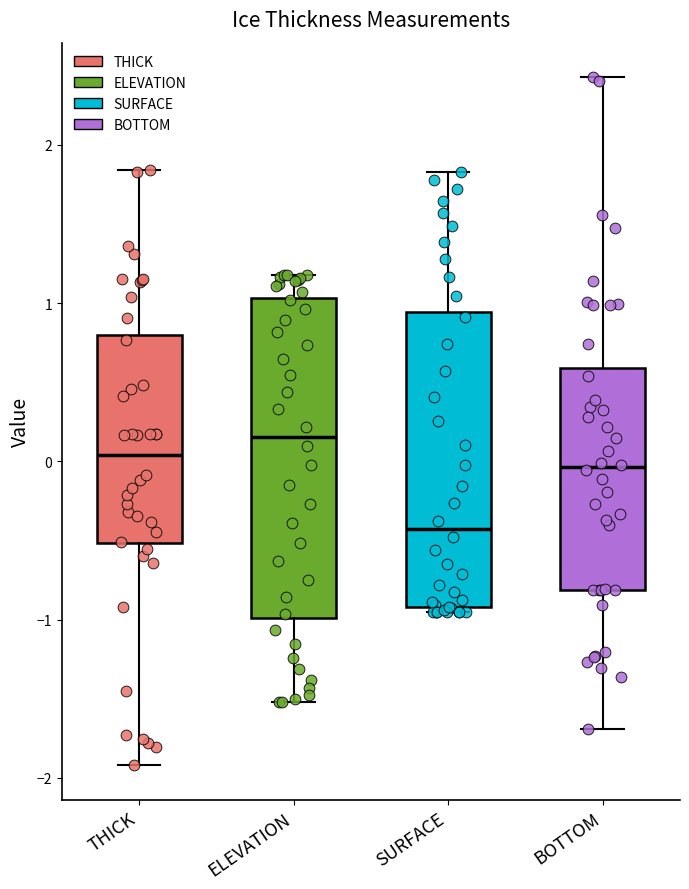

Reading left to right, read every box against the y-axis: the position of its median line, the range the box covers, and the ends of its whiskers. The values are not printed on the chart, so give them approximately, as read against the axis.

THICK: median 0.0, box -0.5 to 0.8, whiskers -1.9 to 1.8
ELEVATION: median 0.2, box -1.0 to 1.0, whiskers -1.5 to 1.2
SURFACE: median -0.4, box -0.9 to 0.9, whiskers -1.0 to 1.8
BOTTOM: median 0.0, box -0.8 to 0.6, whiskers -1.7 to 2.4